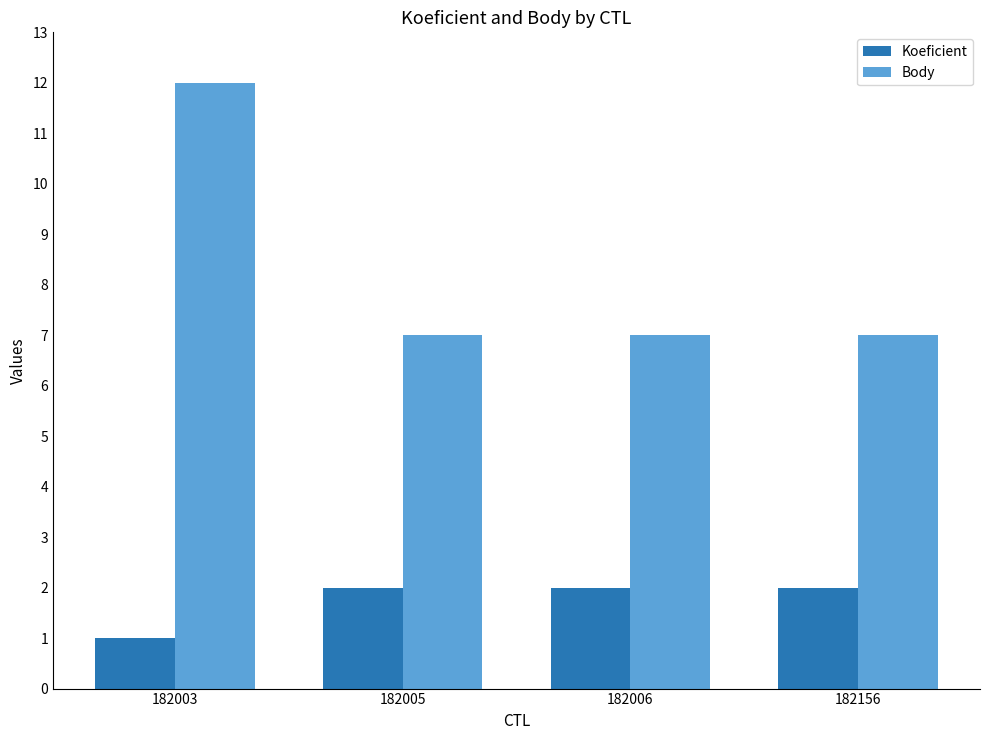

What is the difference between the highest and lowest values at 182006?

5